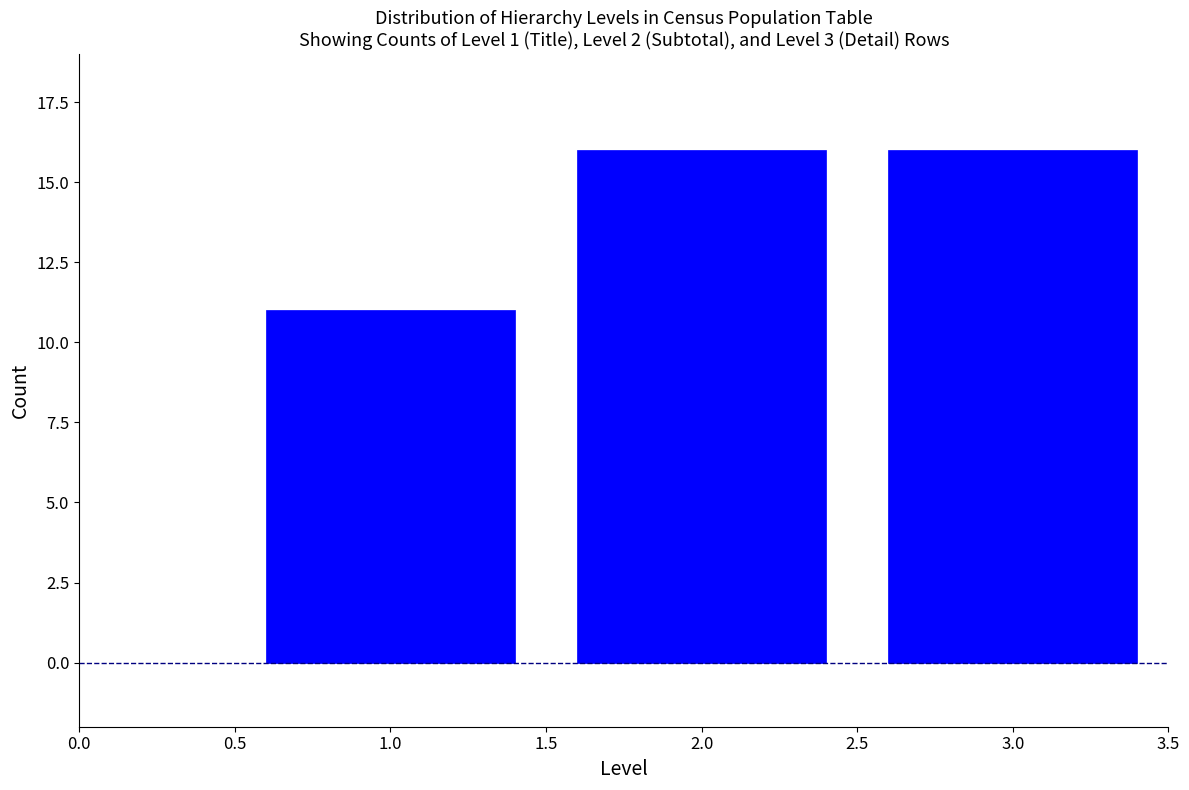

Reading left to right, transcribe all the data shown in this chart.

1.0=11	2.0=16	3.0=16